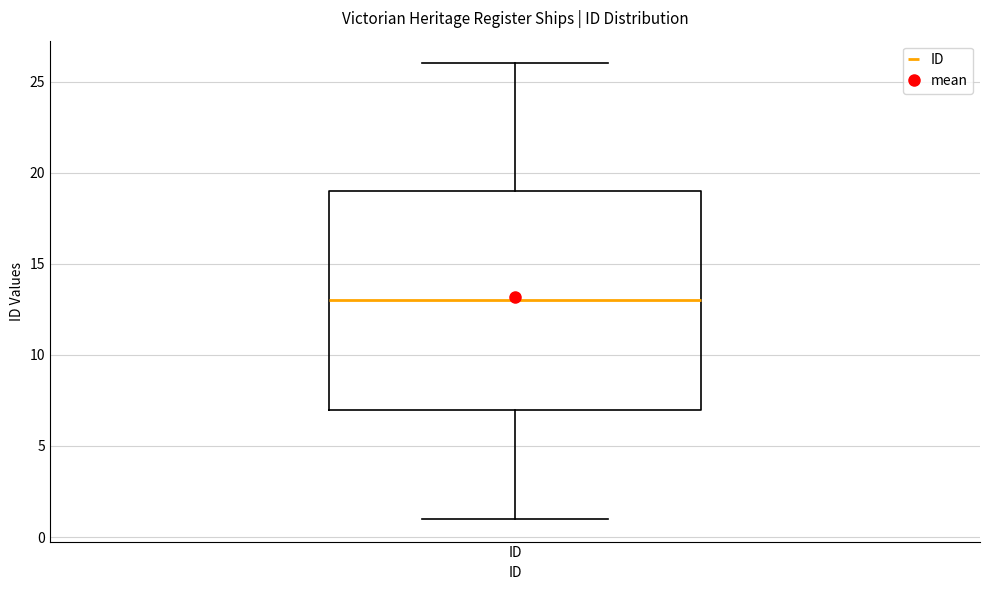

Where does the median line of the box for ID sit on the y-axis? The values are not printed on the chart, so give them approximately, as read against the axis.

13